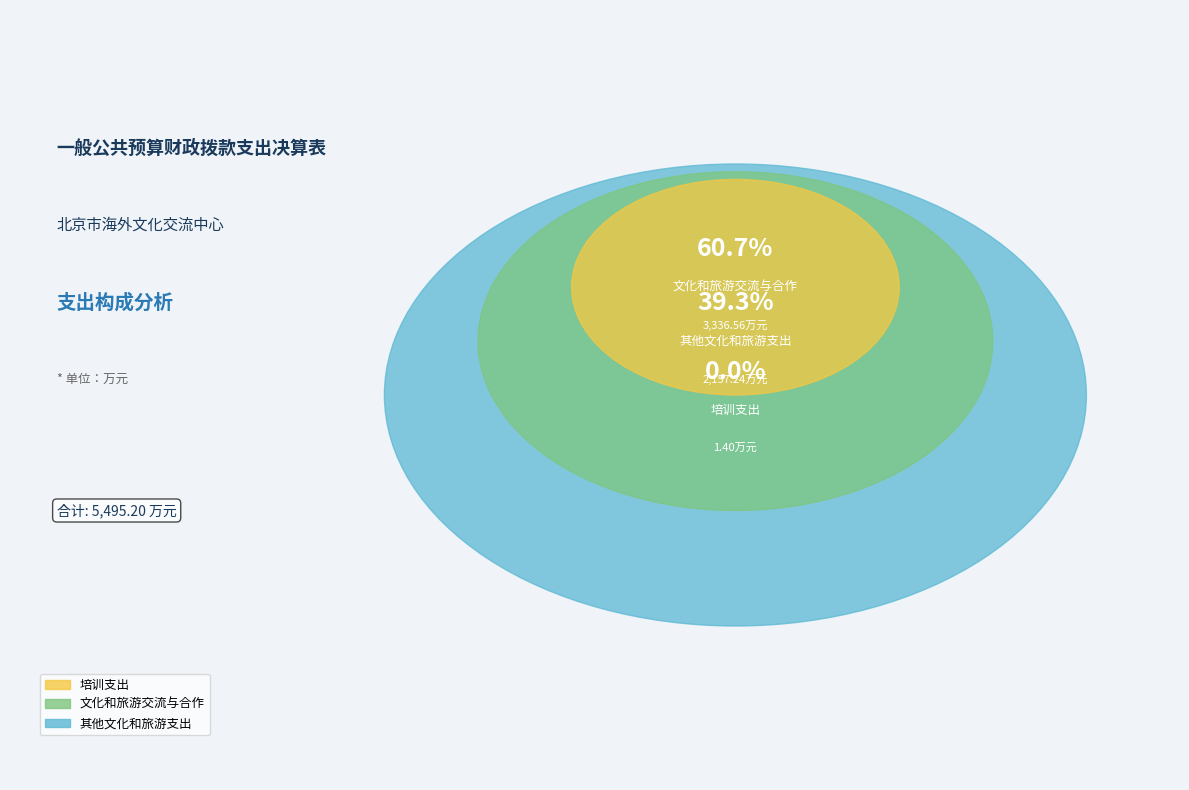

What is the ratio of the value at 文化和旅游交流与合作 to the value at 培训支出?

2383.3